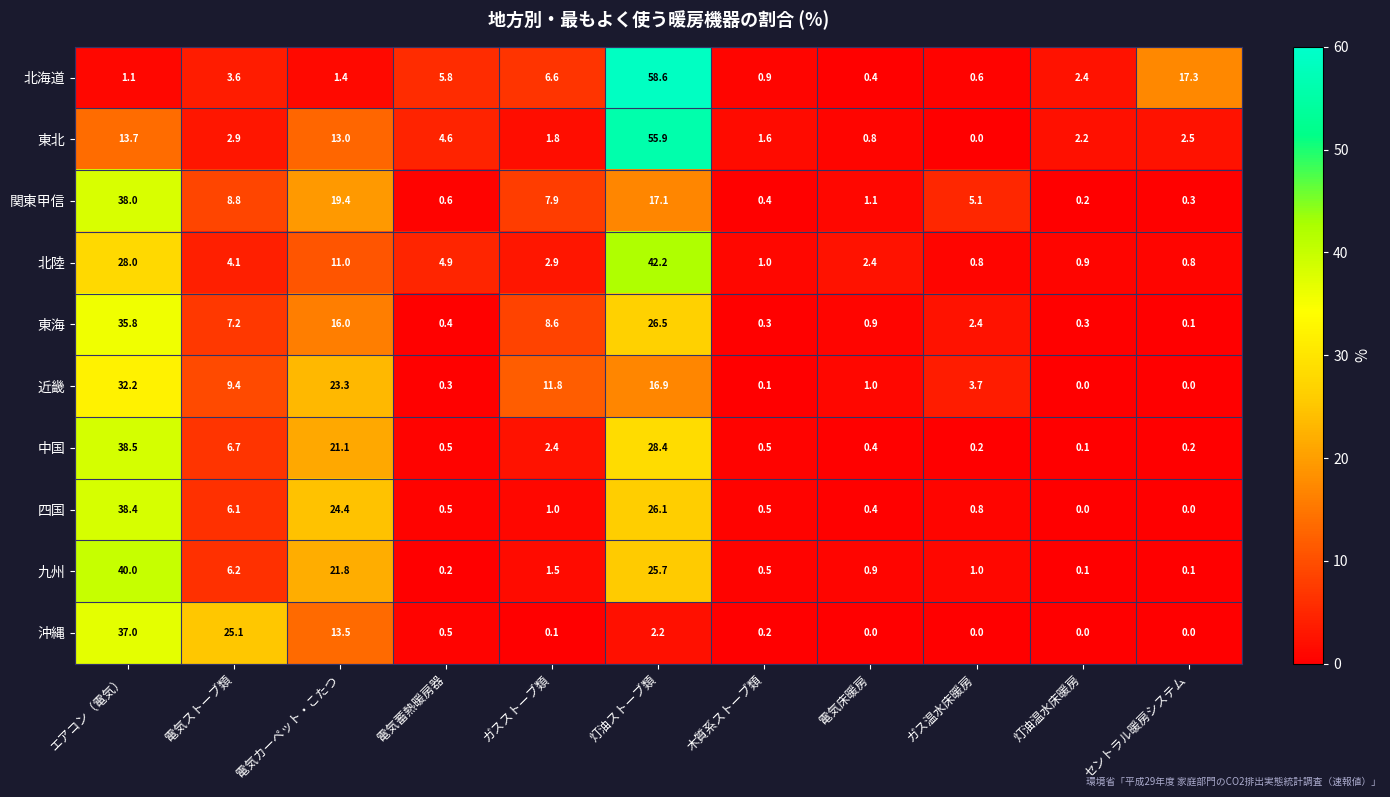

Is it true that 東海 equals 0.4 at 電気蓄熱暖房器?

True